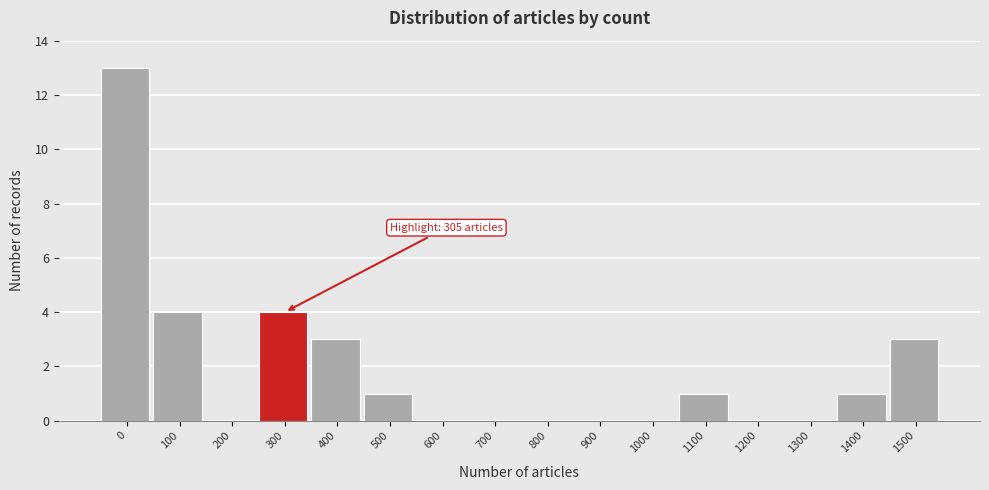

Reading left to right, transcribe all the data shown in this chart.

0=13	100=4	200=0	300=4	400=3	500=1	600=0	700=0	800=0	900=0	1000=0	1100=1	1200=0	1300=0	1400=1	1500=3